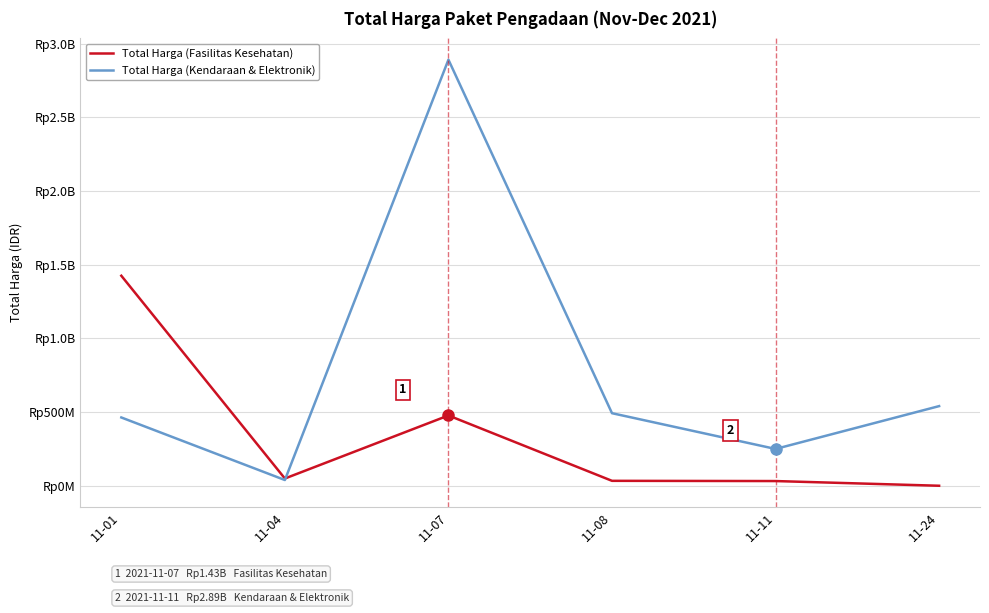

What are all the series names shown in the legend?

Total Harga (Fasilitas Kesehatan), Total Harga (Kendaraan & Elektronik)